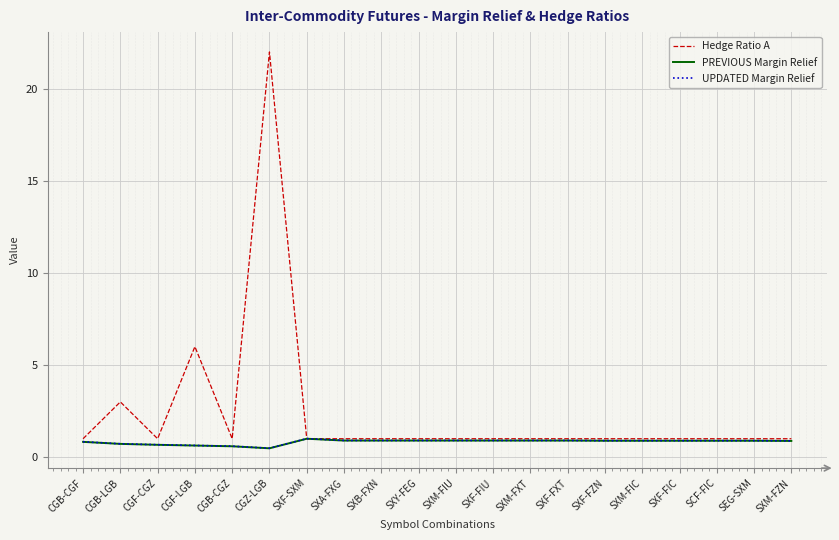

What is the total value across all series at CGF-LGB?

7.3